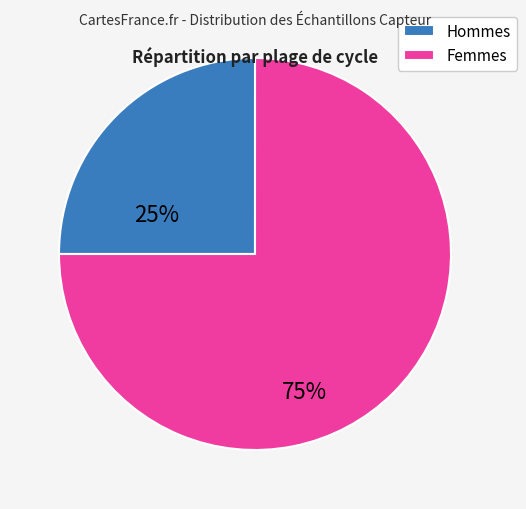

Is it true that Hommes is 25% of the pie?

True